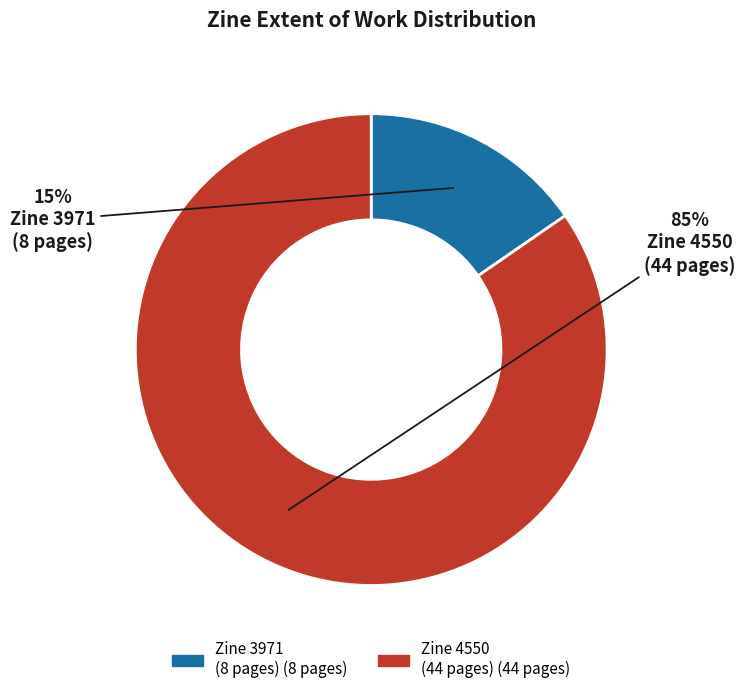

To the nearest percent, what is the average slice percentage?

50%